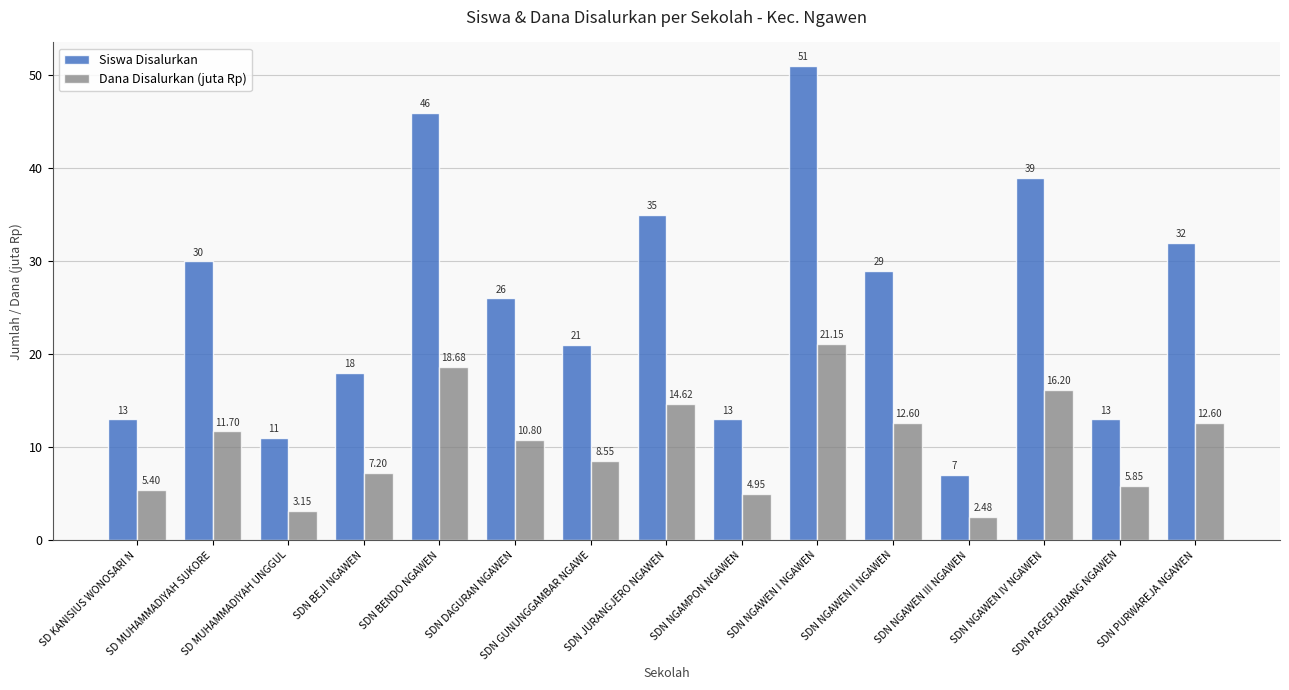

Is it true that Siswa Disalurkan equals 13.0 at SD KANISIUS WONOSARI N?

True